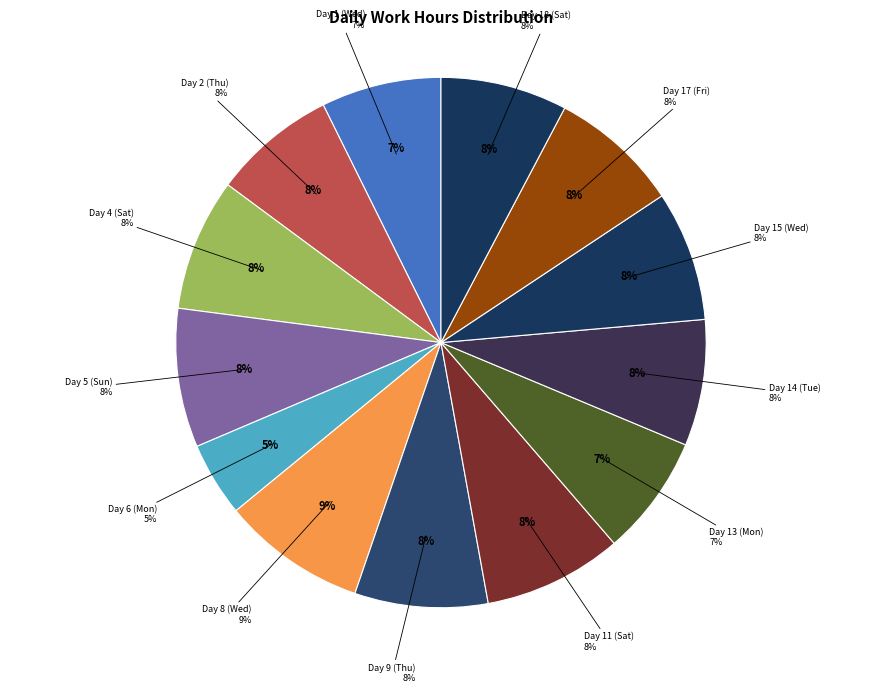

What is the largest slice in the pie chart?

Day 8 (Wed)